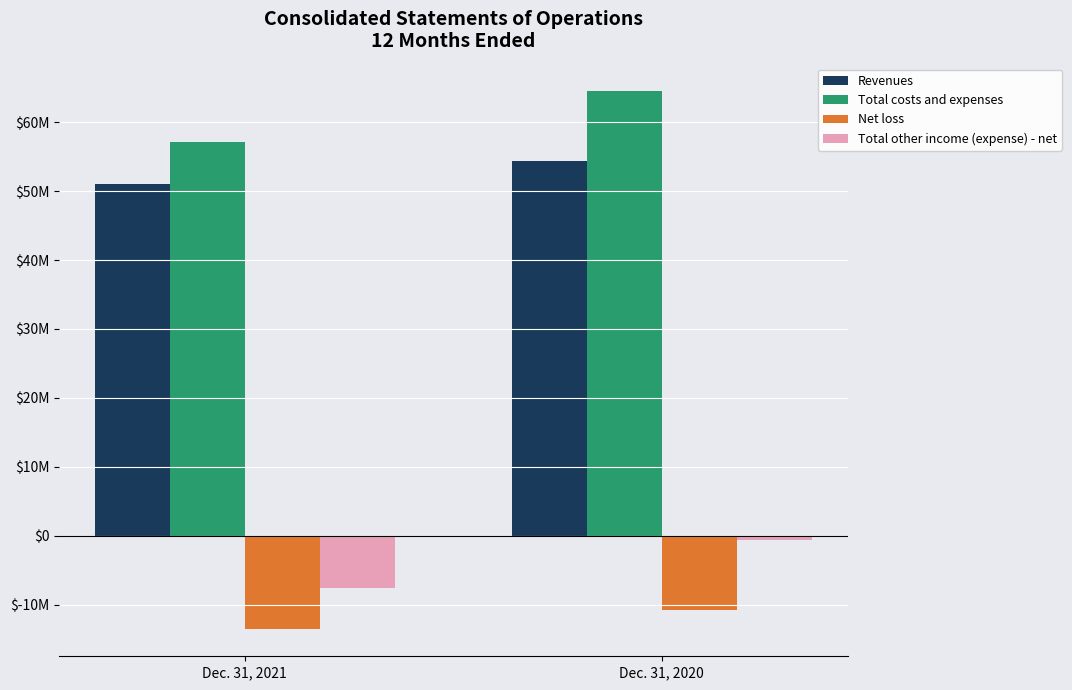

Is it true that Net loss equals -10721627 at Dec. 31, 2020?

True